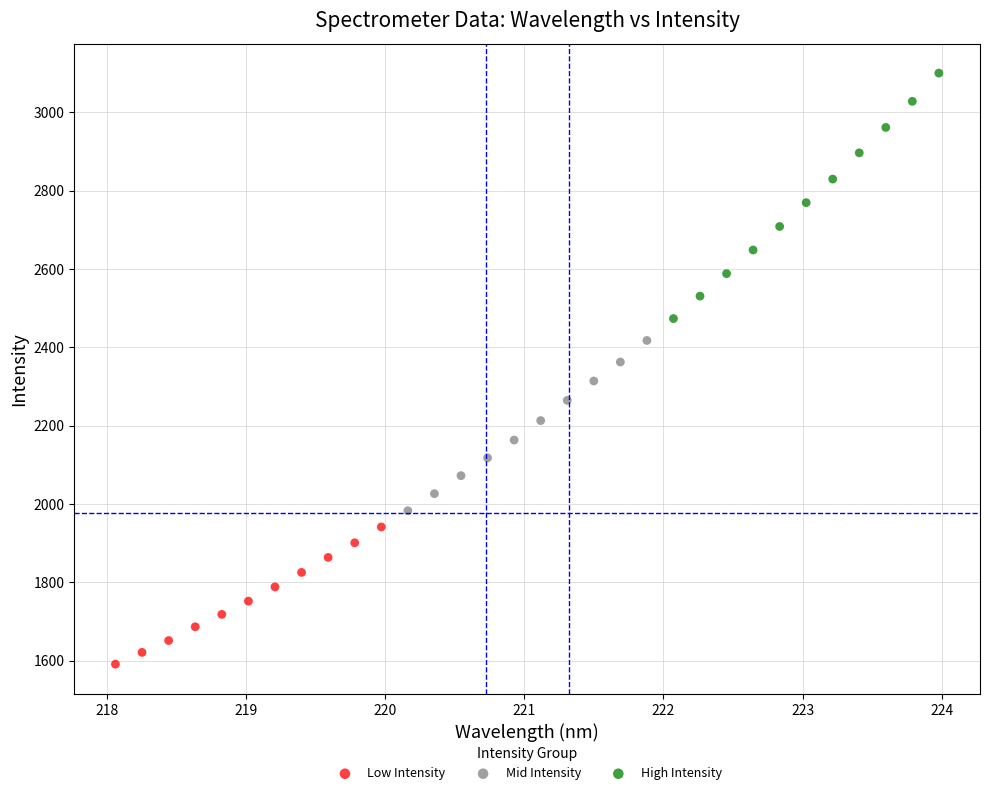

Which series has the widest spread of Y values?

High Intensity